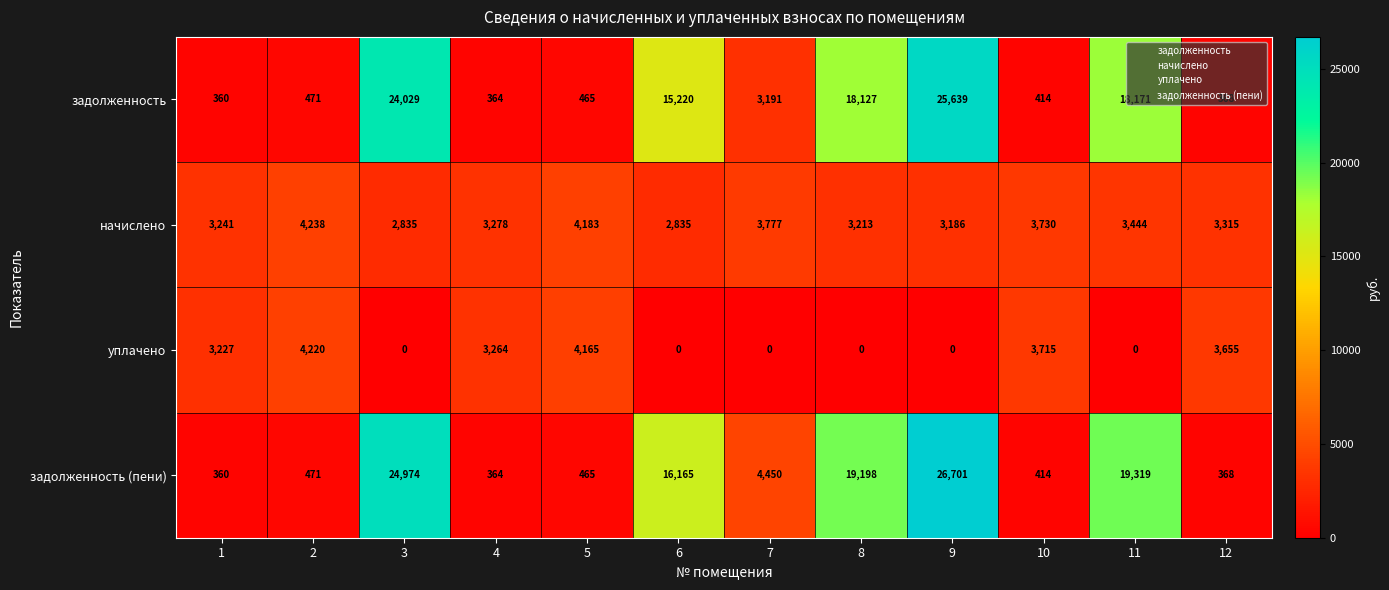

What is the difference between the начислено values at 12 and 10?

415